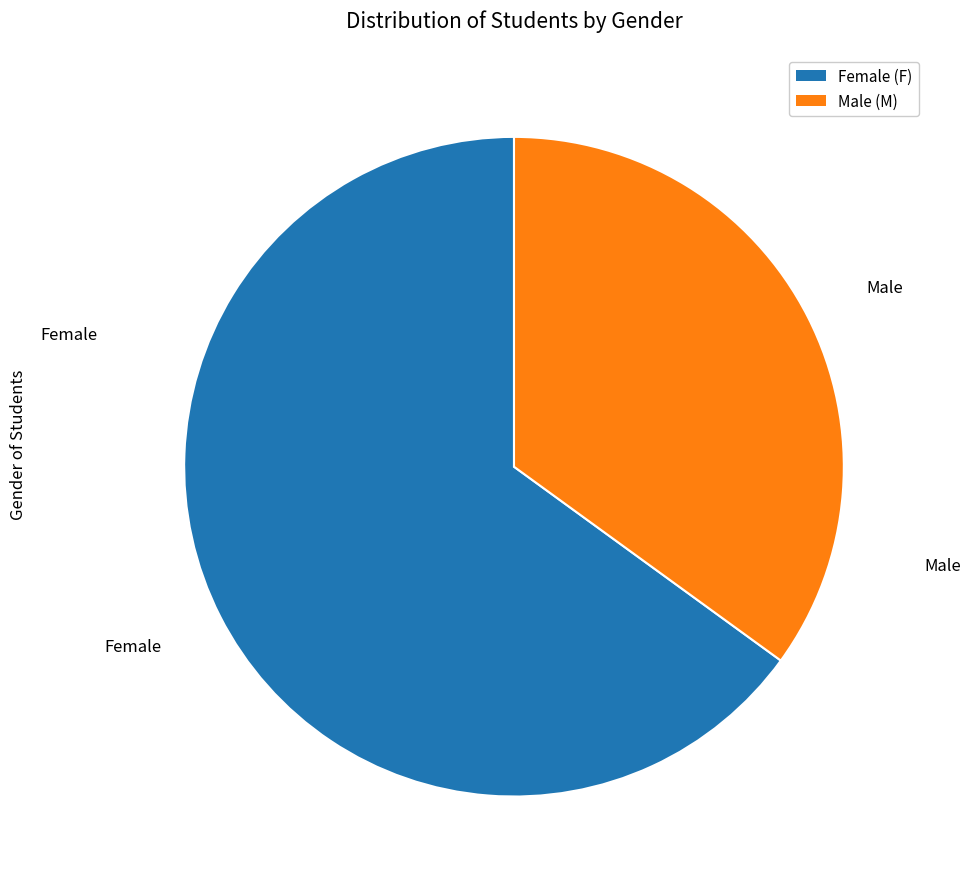

Which slice represents more than half of the pie?

Female (F)